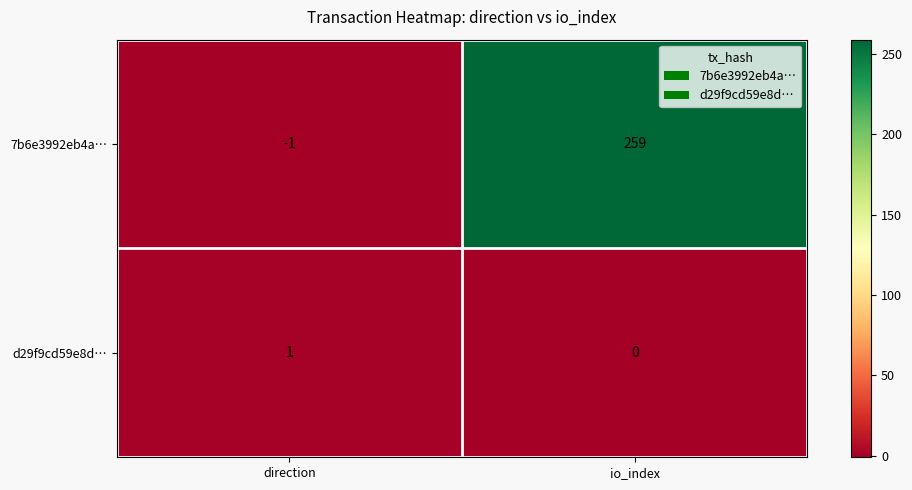

What is the average value of the 7b6e3992eb4a… series?

129